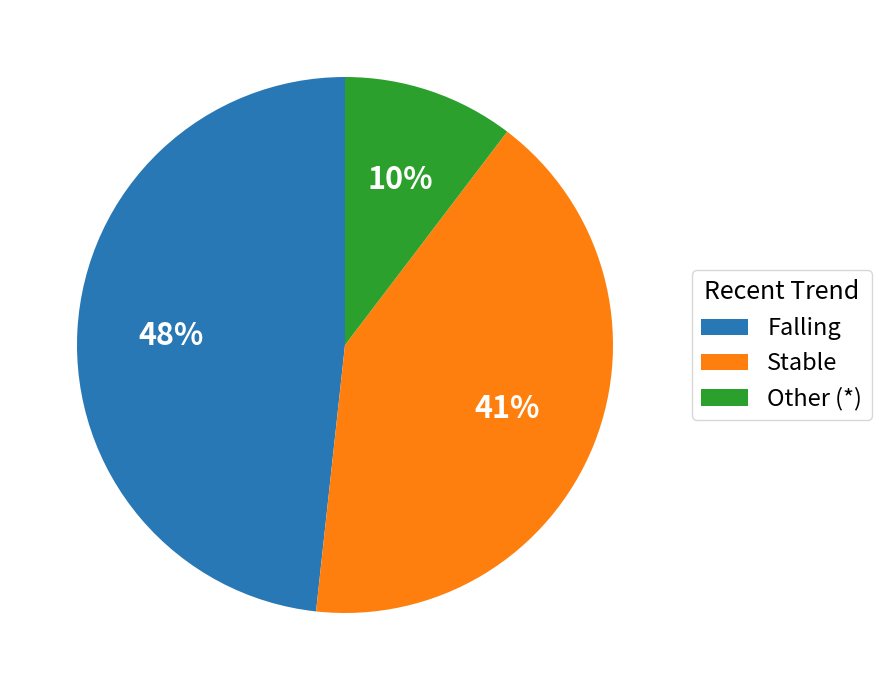

To the nearest percent, what is the difference between the largest and smallest slice percentages?

38%